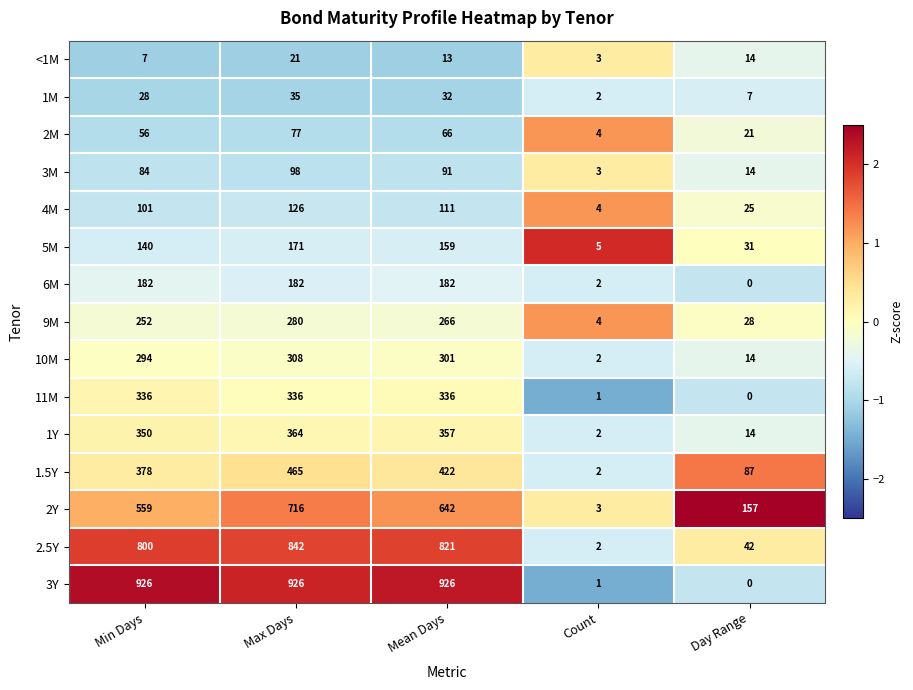

How many series are shown in this chart?

15